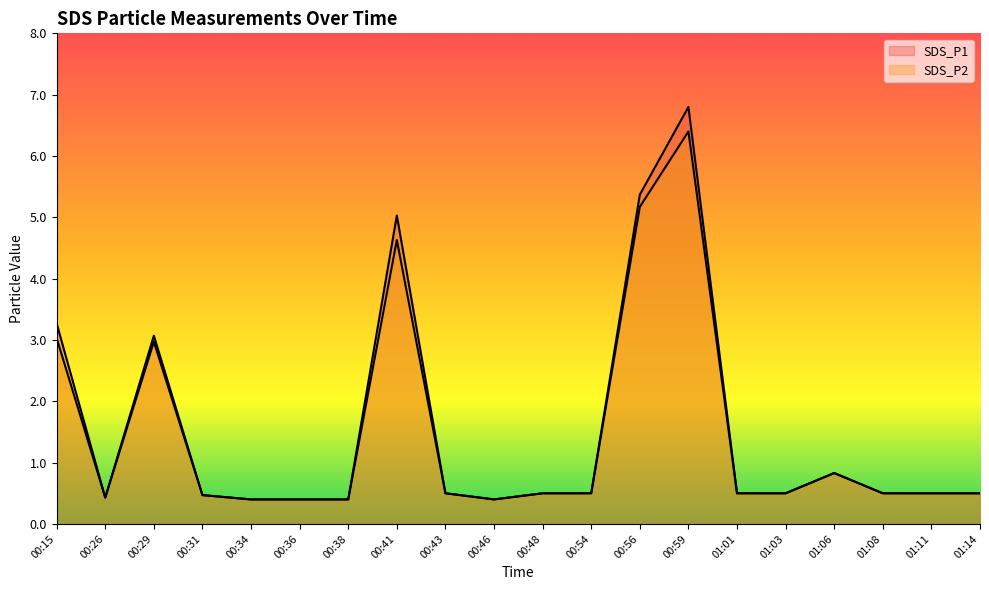

True or false: SDS_P2 and SDS_P1 cross at least once.

False